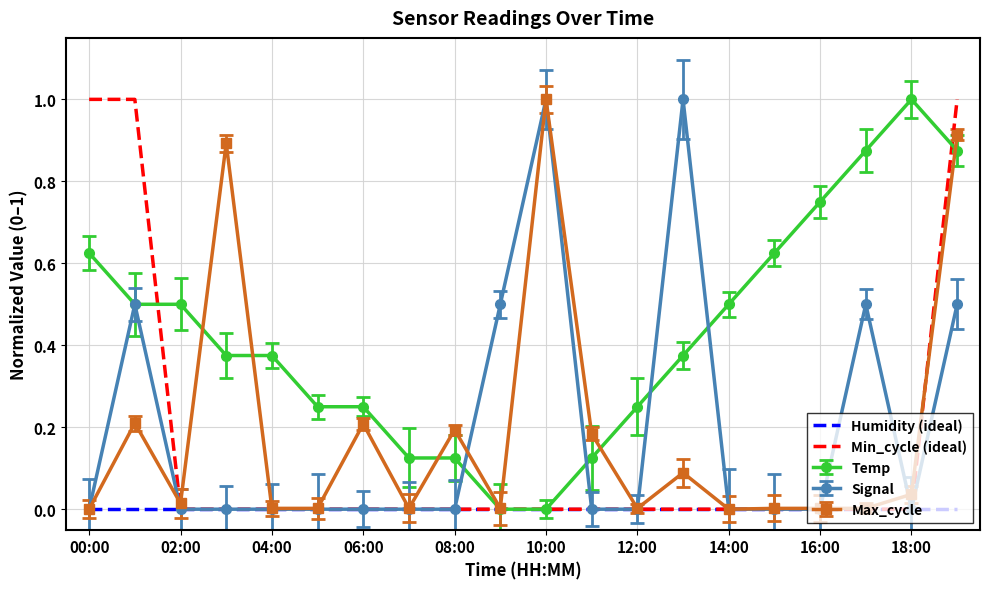

Which series has the largest total across all categories?

Temp